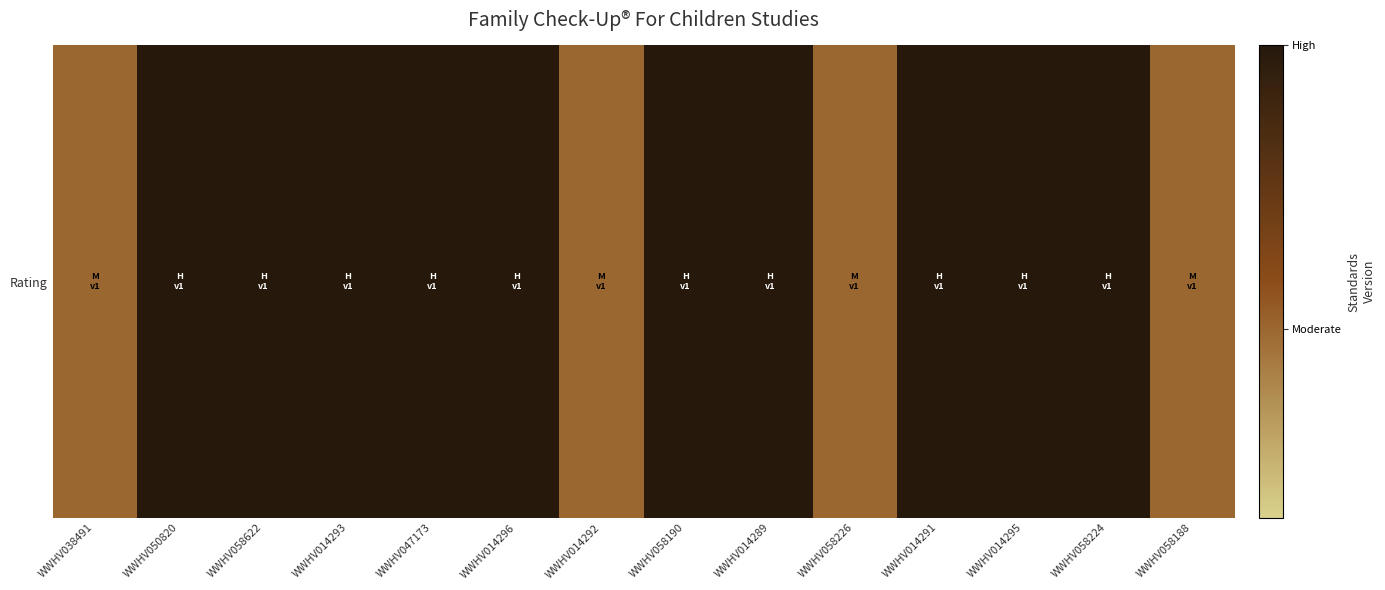

Which has a higher value, WWHV014292 or WWHV014291?

WWHV014291